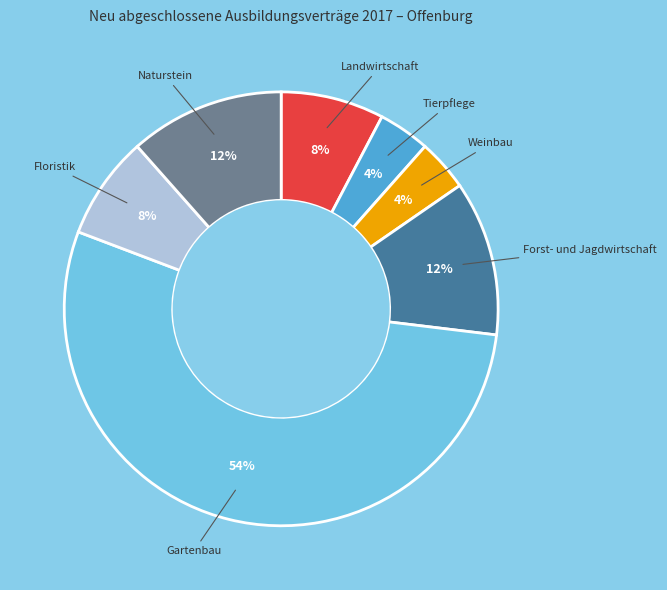

Is there a majority slice in this chart?

Yes